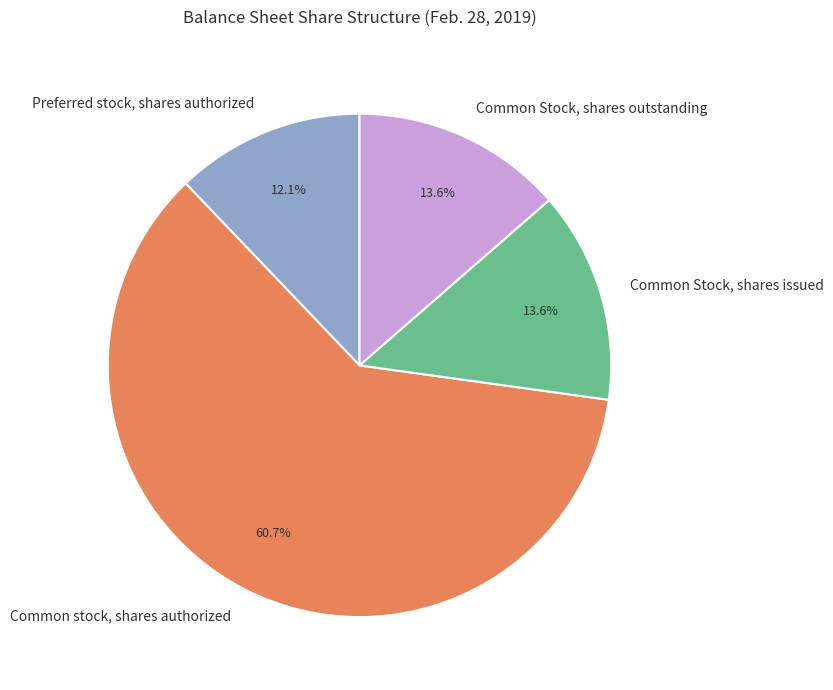

What is the largest slice in the pie chart?

Common stock, shares authorized